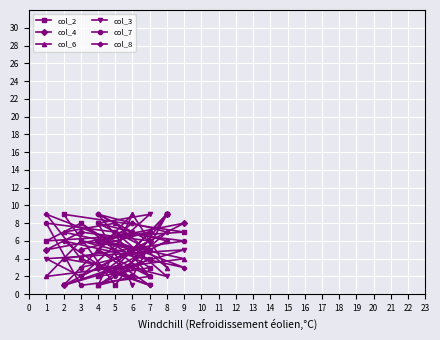

Reading left to right, extract all data points from this chart.

col_2: 5	2	3	8	6	7	9	1	9	2	1	4	6
col_4: 2	3	6	7	5	8	1	3	9	5	6	7	5
col_6: 9	1	5	6	2	4	7	8	3	9	5	2	8
col_3: 1	8	9	2	4	5	1	7	2	3	3	1	4
col_7: 7	9	2	1	8	6	4	3	6	7	8	5	3
col_8: 8	5	1	4	9	3	6	2	7	8	9	6	2